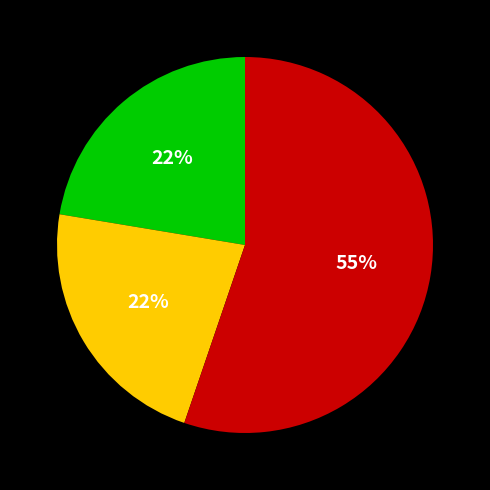

To the nearest percent, what is the difference between the largest and smallest slice percentages?

33%